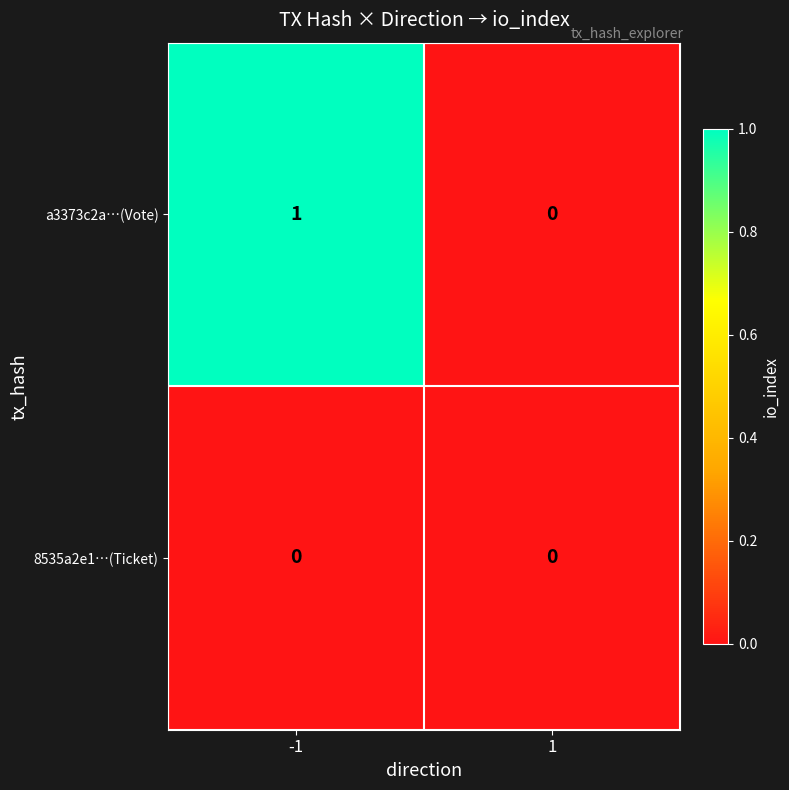

Rank the series by their average value, from lowest to highest.

8535a2e1…(Ticket), a3373c2a…(Vote)